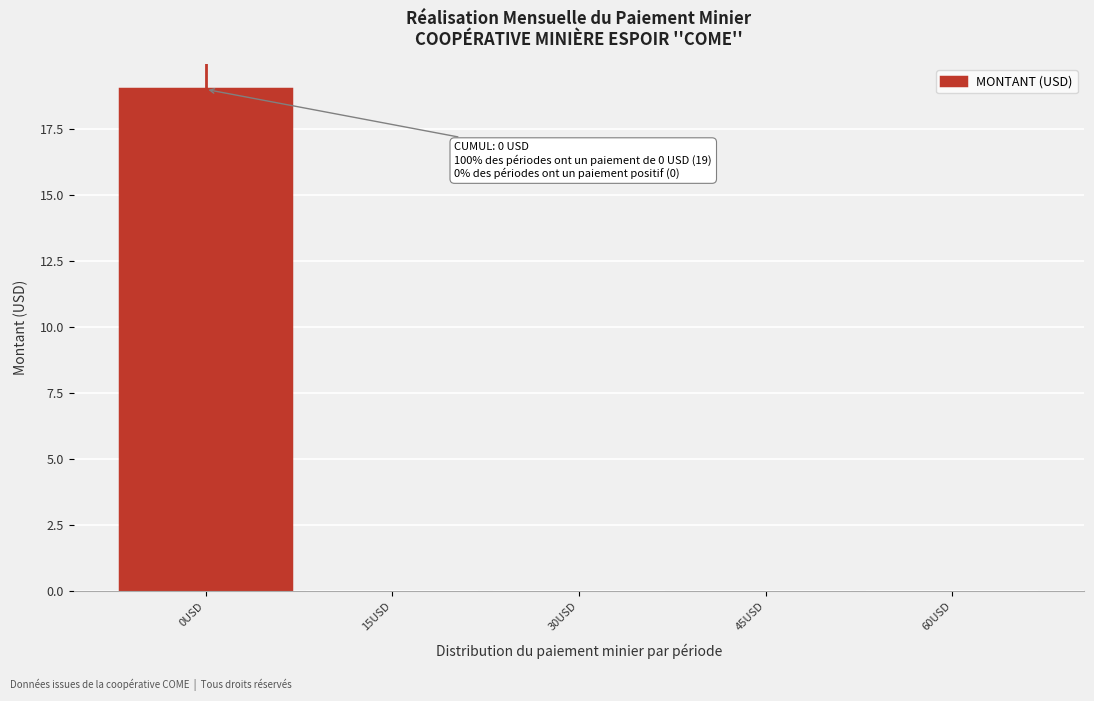

Over which range of the x-axis is the bar tallest?

-7.5 to 7.5